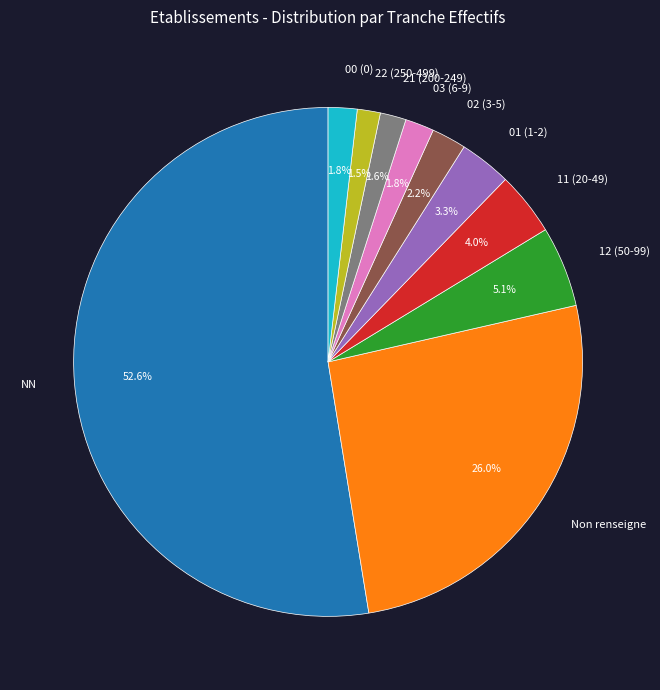

What percentage do Non renseigne and 22 (250-499) together represent?

27.5%